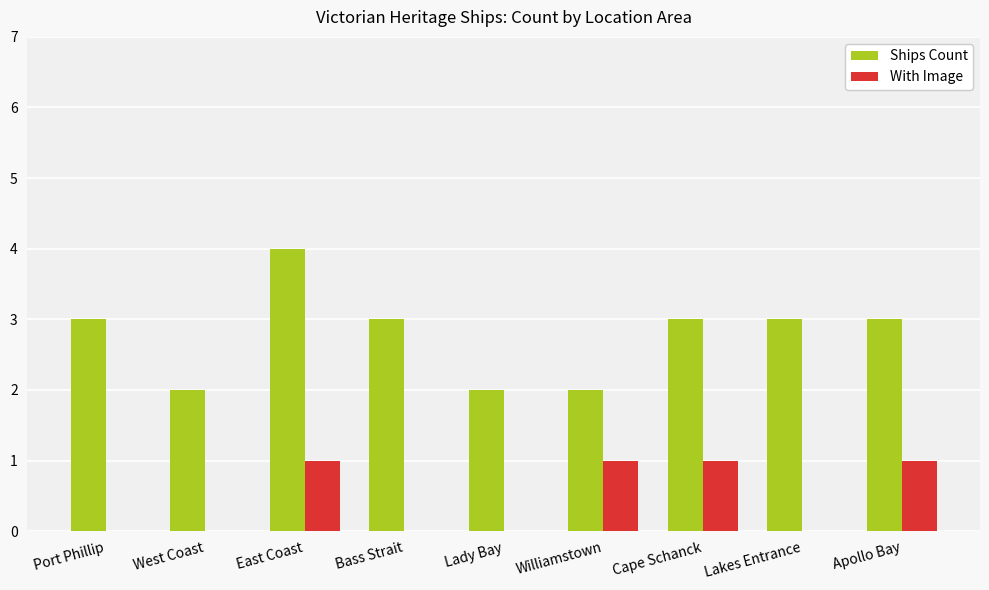

What is the average value of the Ships Count series?

3